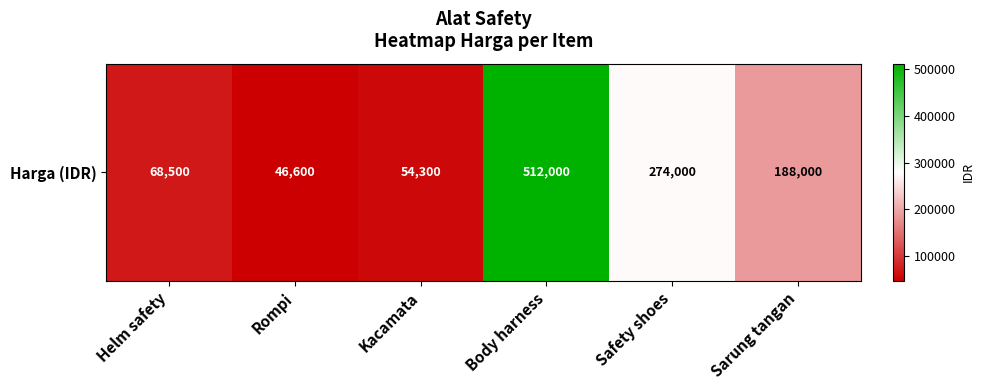

The chart shows a value of 24136 at Rompi. True or false?

False